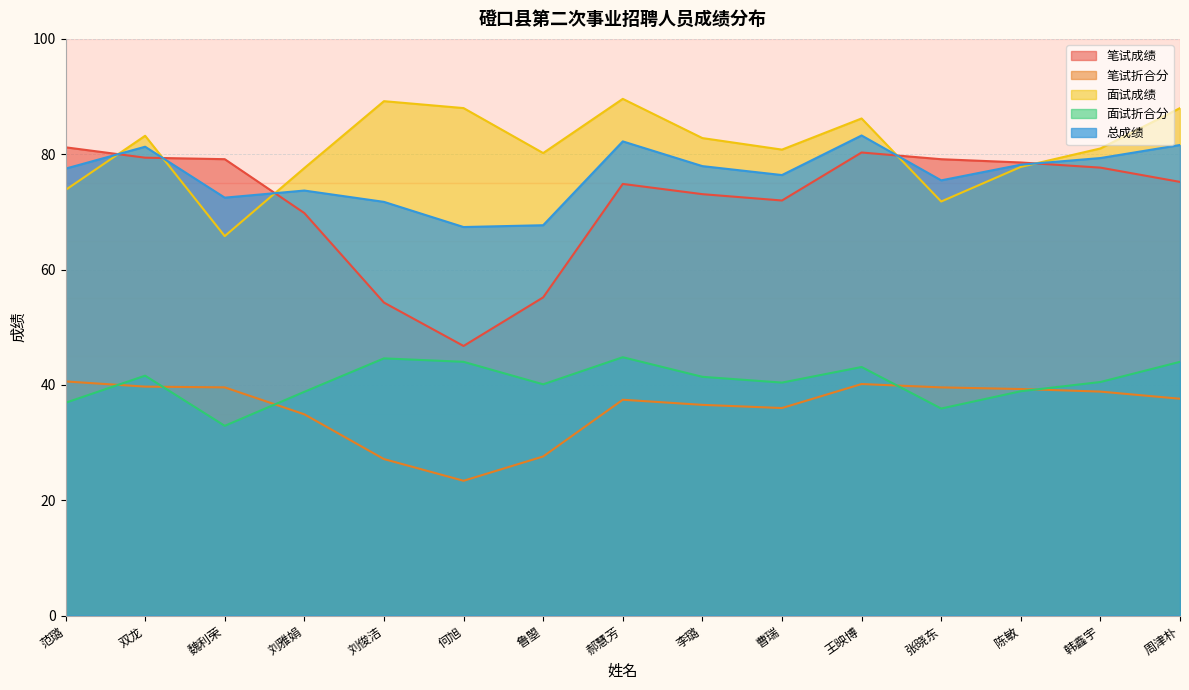

What is the difference between the maximum and minimum values in the 总成绩 series?

15.9